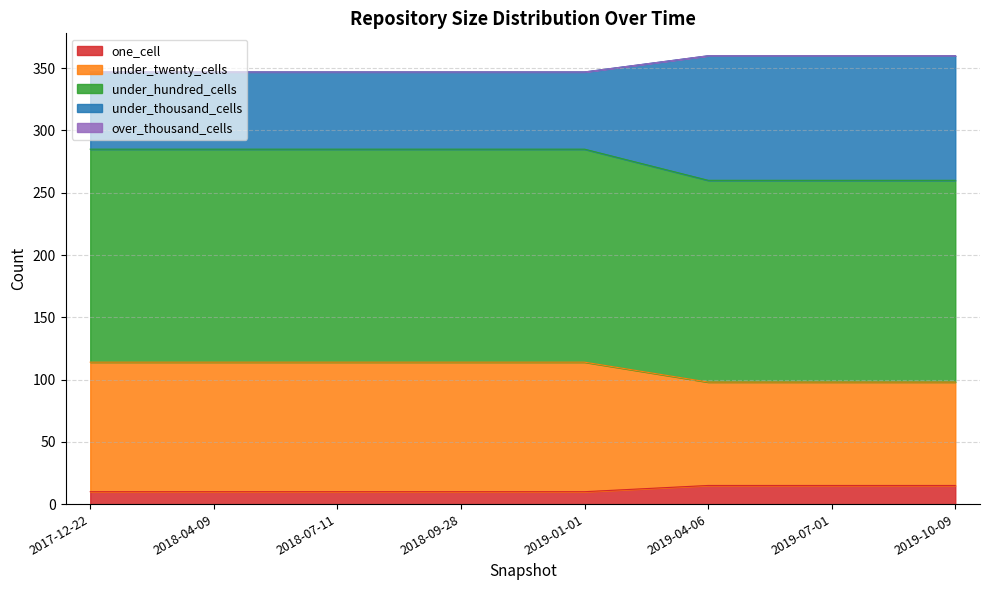

How many values in the under_twenty_cells series are below 114?

3